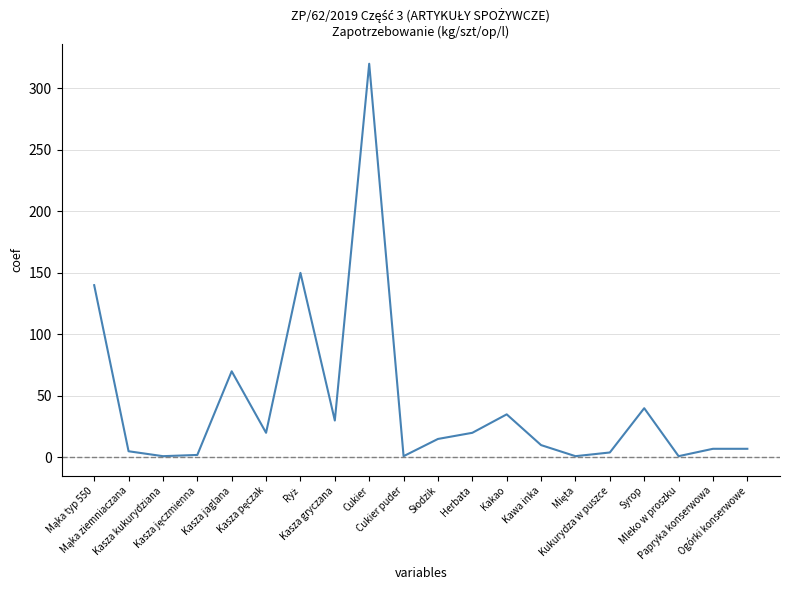

Is this an area chart (filled region under the line)?

No